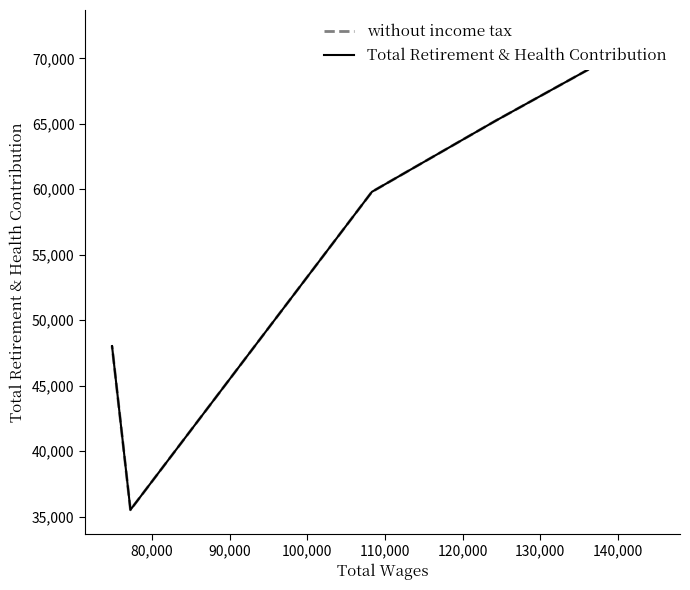

Count the number of categories in the chart.

5